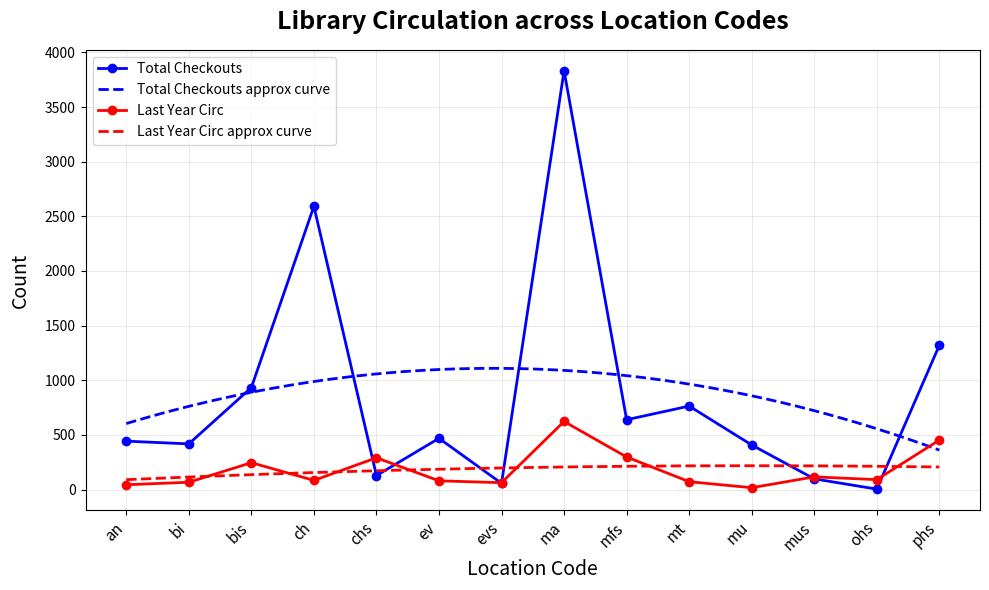

What is the value of the Total Checkouts point at the 10th from the left?

764